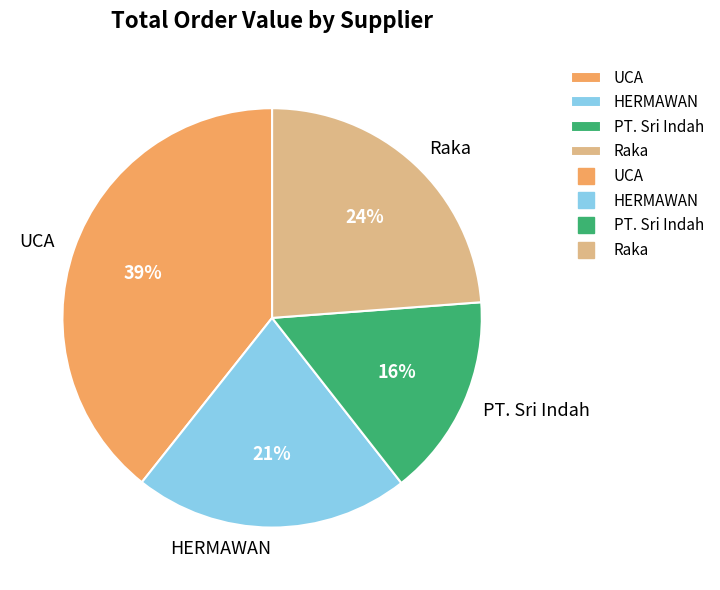

Is there any slice that represents more than half of the pie?

No